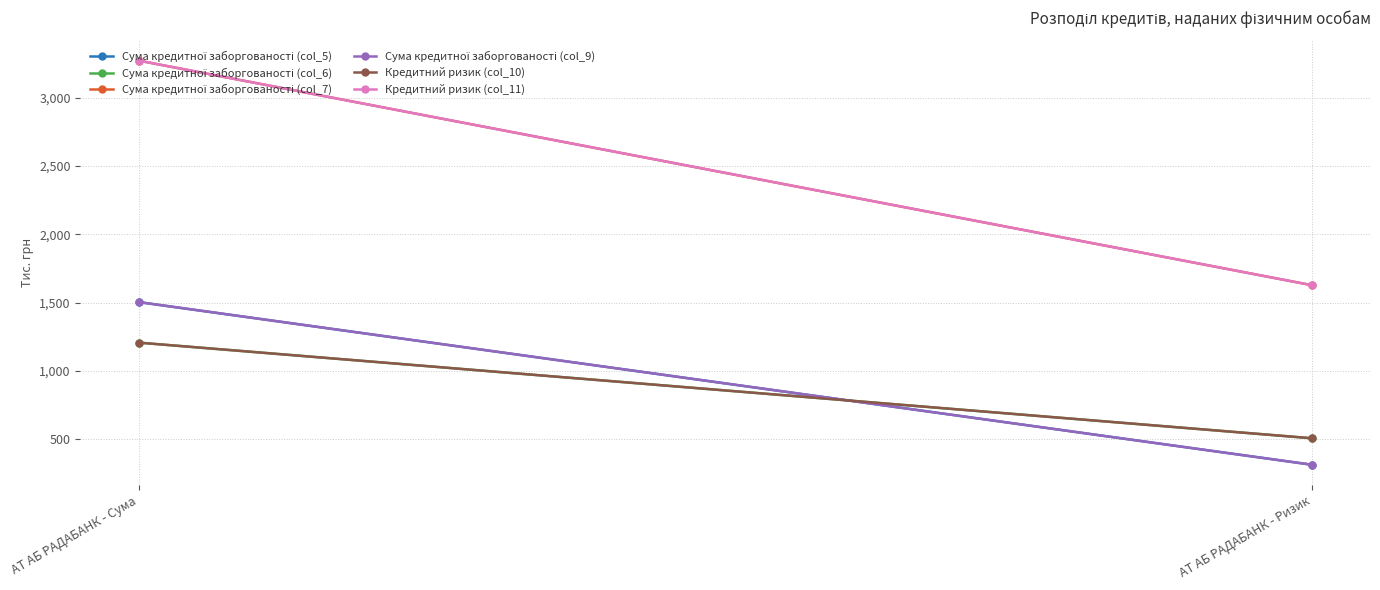

What is the spread (max minus min) of values at АТ АБ РАДАБАНК - Сума?

2067